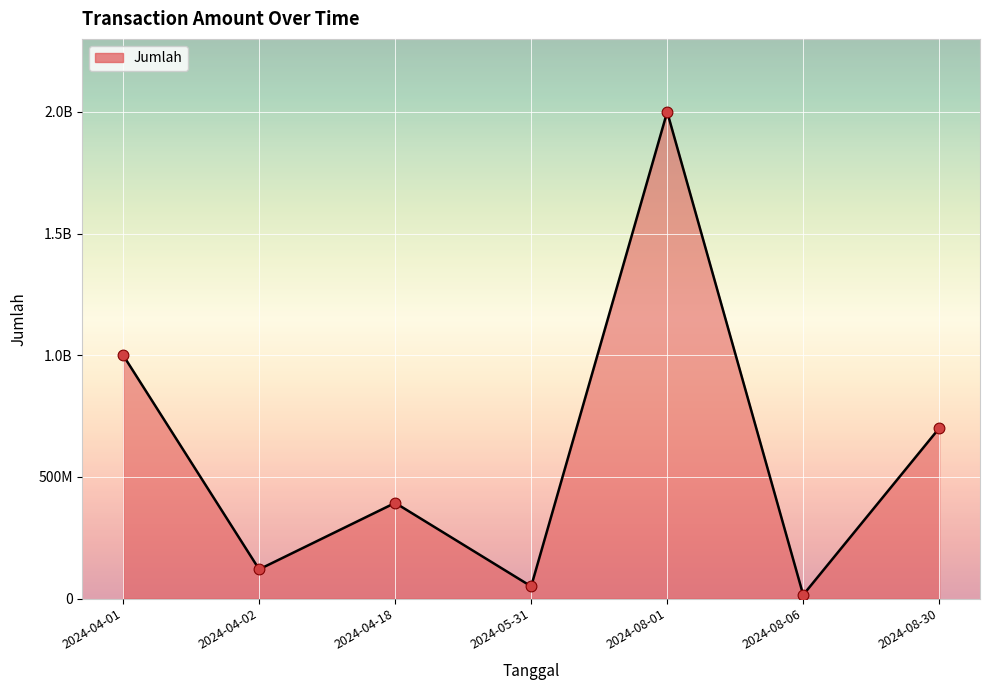

What is the ratio of the value at 2024-05-31 to the value at 2024-08-30?

0.1